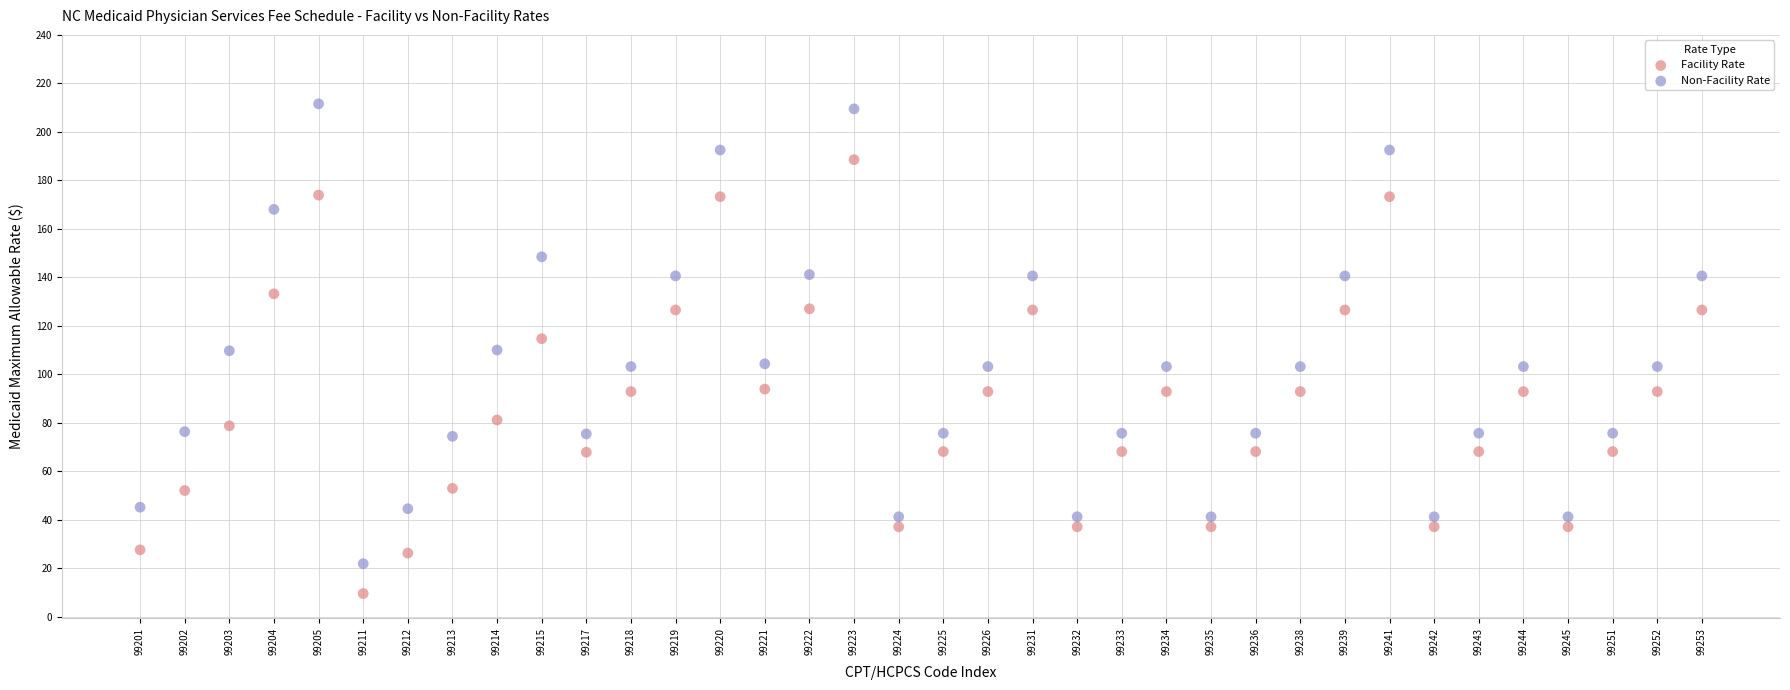

Which series reaches the minimum Y coordinate?

Facility Rate